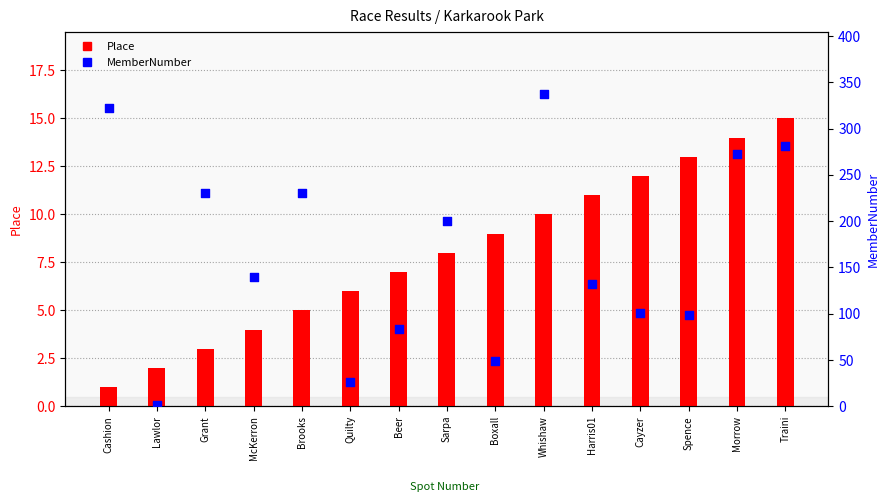

At which category is the sum across all series the highest?

Whishaw